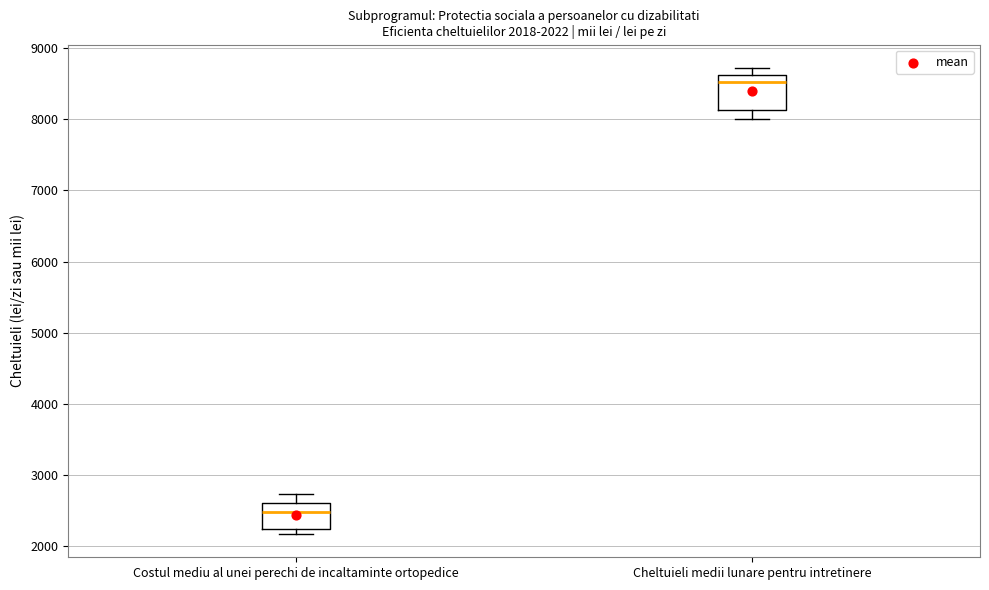

Which box's median line is the highest?

Cheltuieli medii lunare pentru intretinere